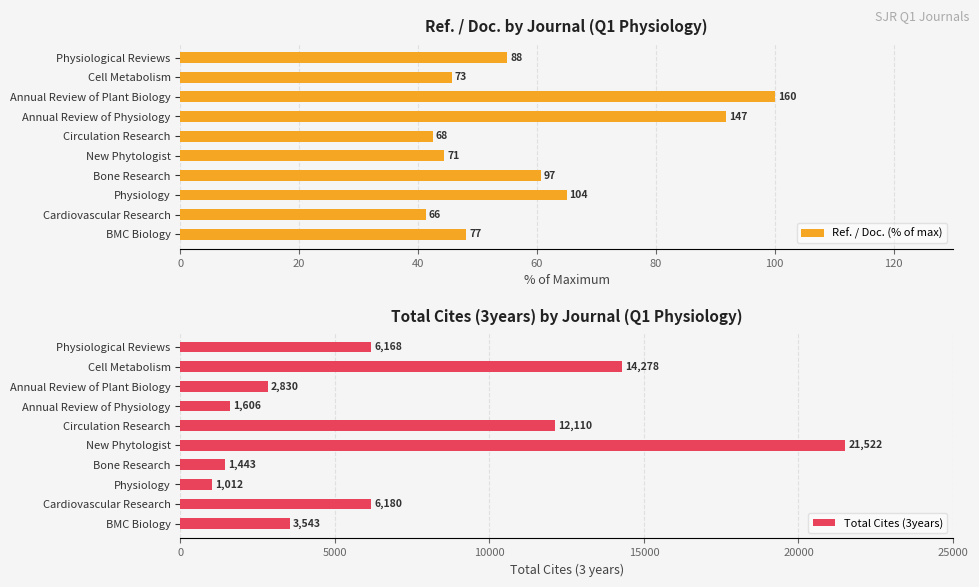

What is the difference between the maximum and minimum values in the Total Cites (3years) series?

20510